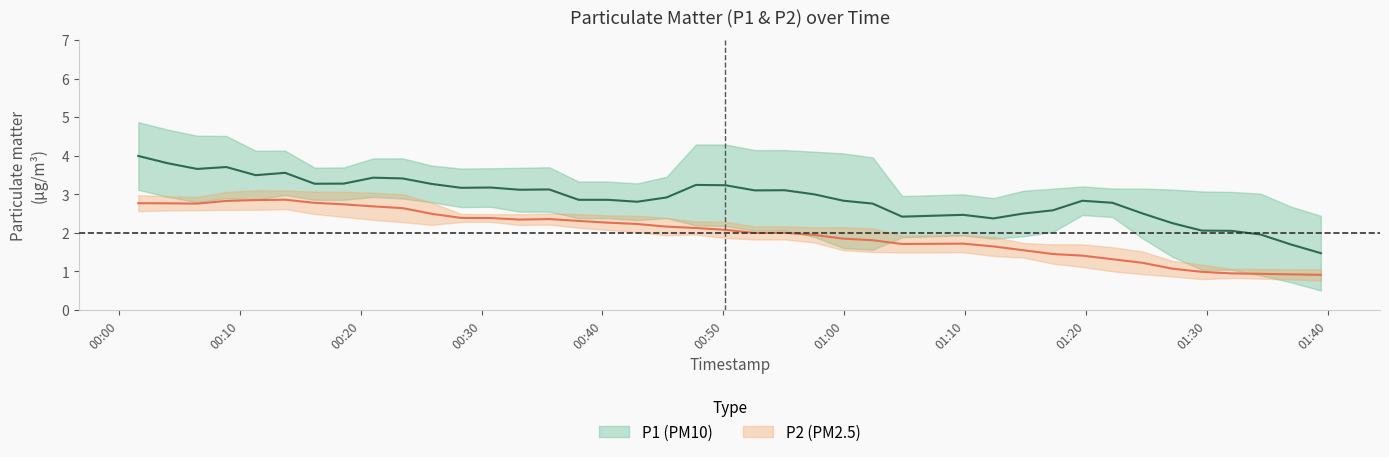

Which series has the largest total across all categories?

P1